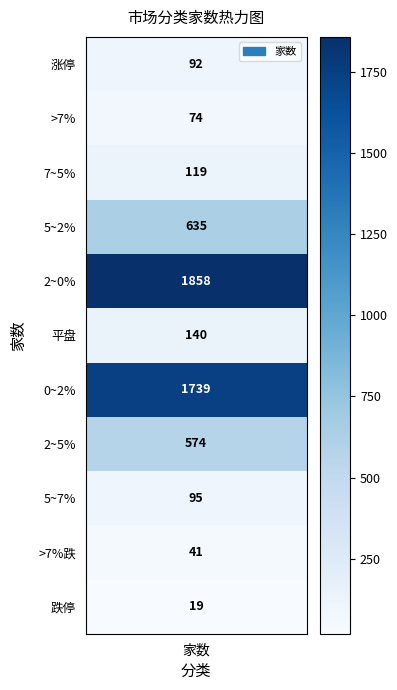

True or false: the data shows 1739 at 6.

True